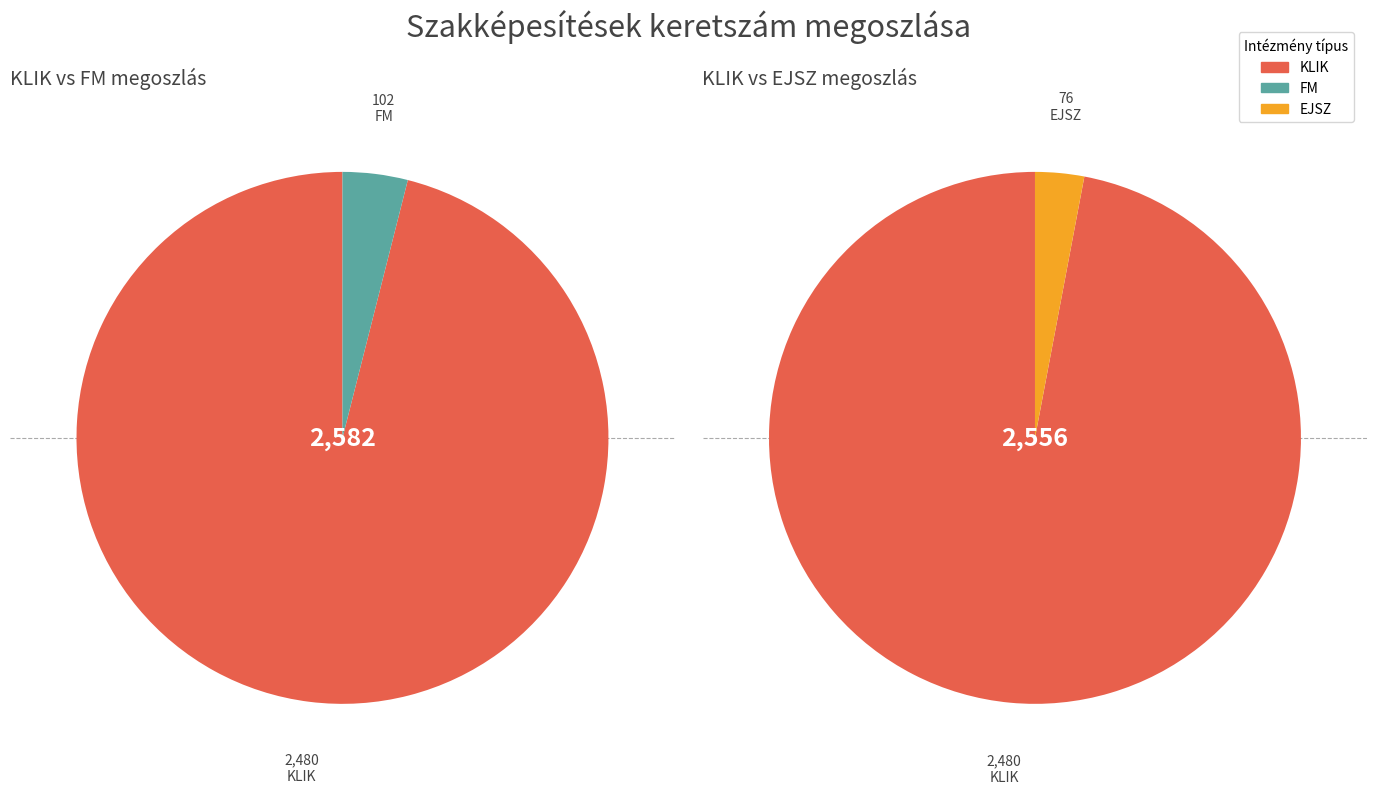

Does 23 represent more than half of the total?

No